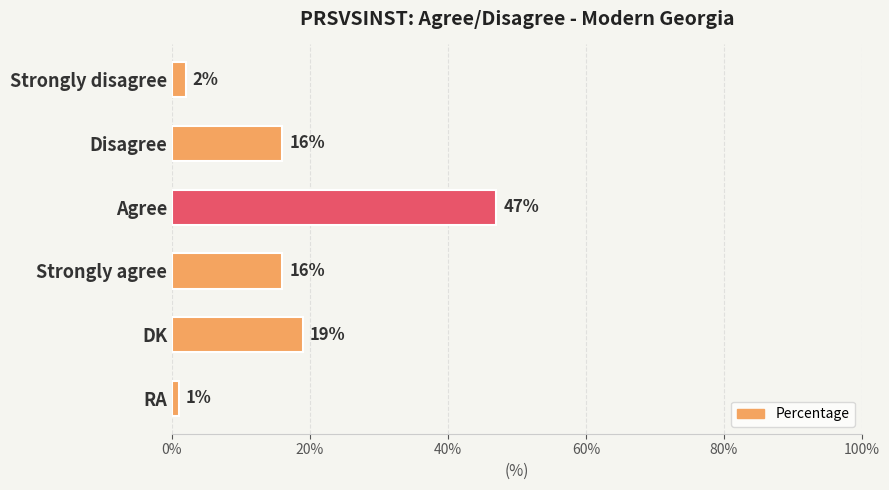

What is the ratio of the value at Strongly agree to the value at Agree?

0.3